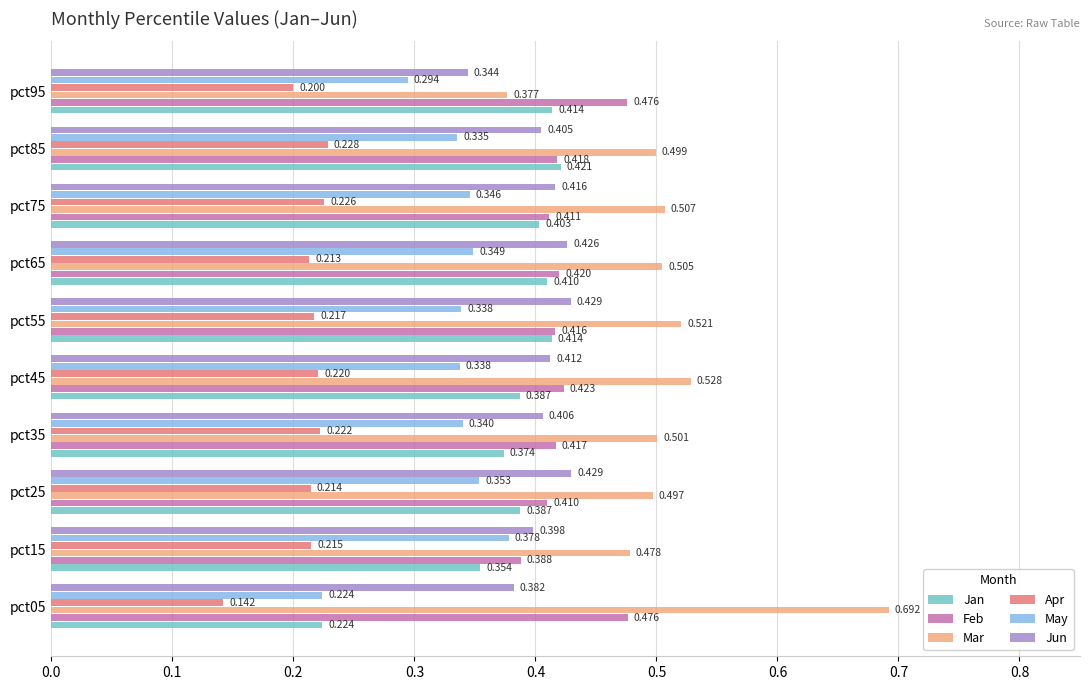

Is the value of May at pct15 greater than the value of Mar at pct65?

No